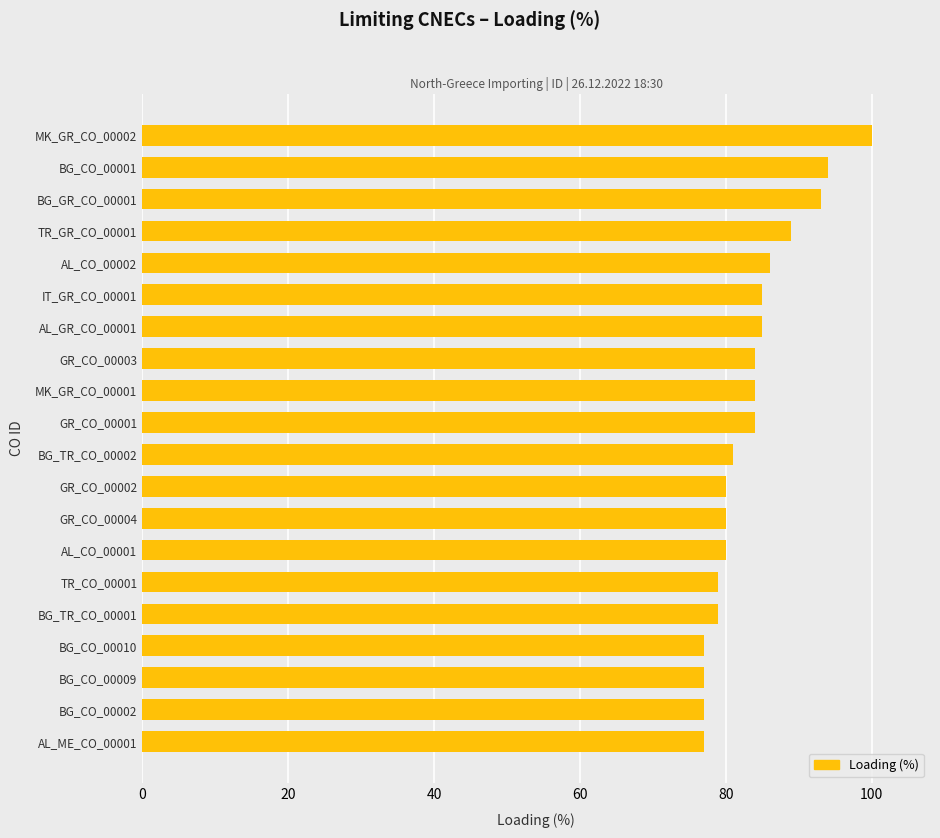

Approximately how many times larger is the value at AL_ME_CO_00001 compared to MK_GR_CO_00001?

0.9